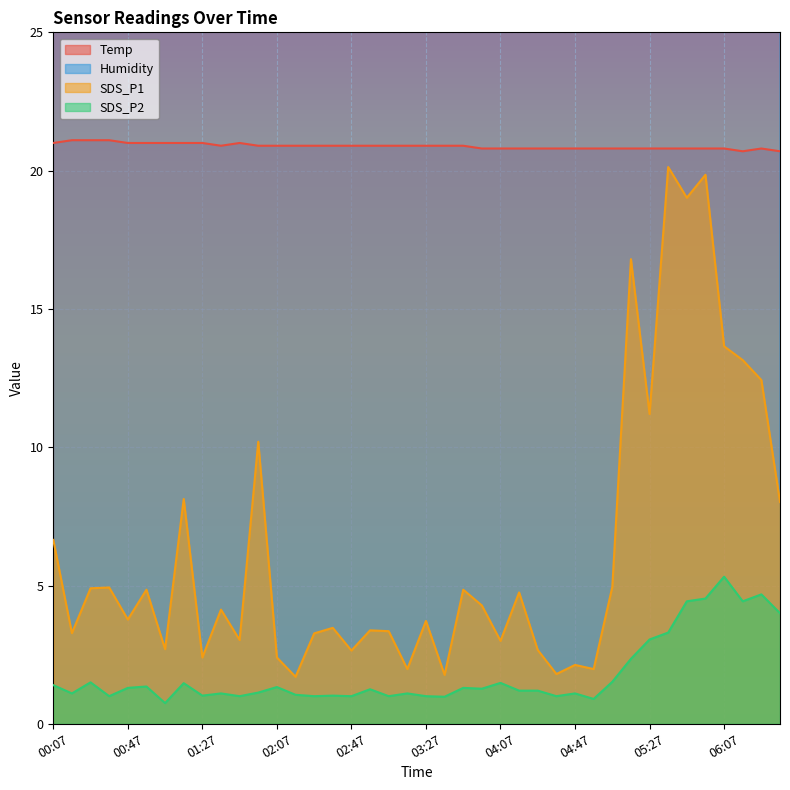

What is the label of the 9th point from the right?

05:17